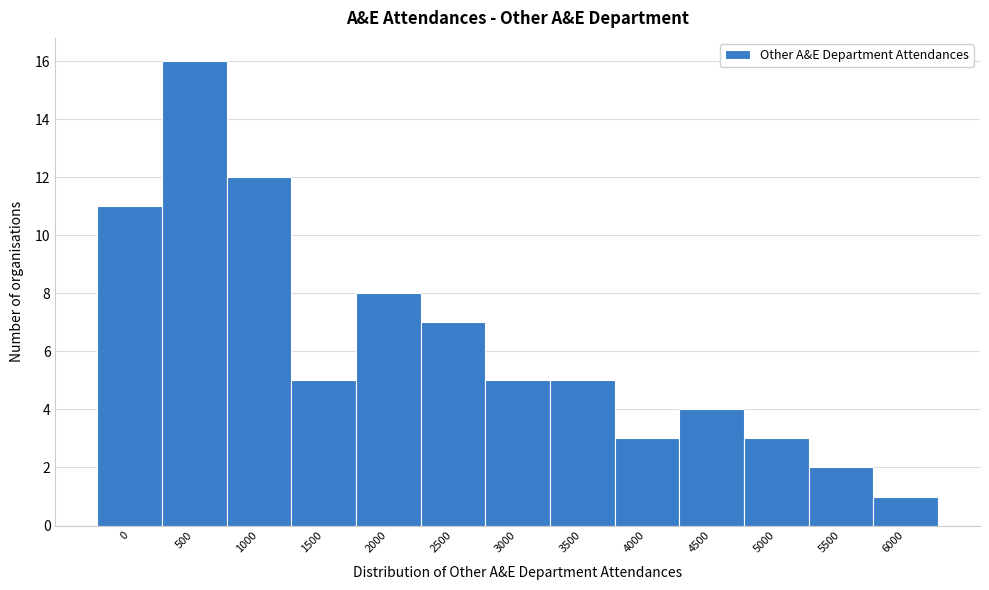

Reading right to left, list all the values displayed in this chart.

6000=1	5500=2	5000=3	4500=4	4000=3	3500=5	3000=5	2500=7	2000=8	1500=5	1000=12	500=16	0=11